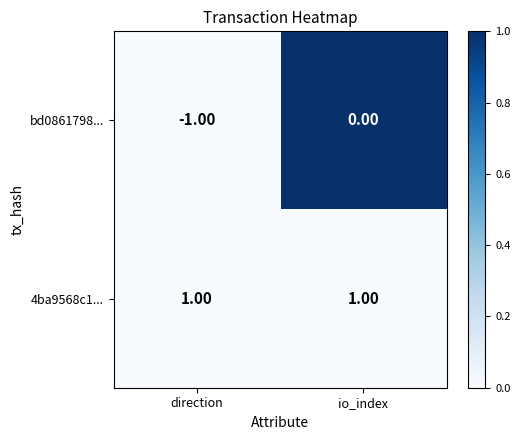

Which series changed the most between direction and io_index?

bd0861798...